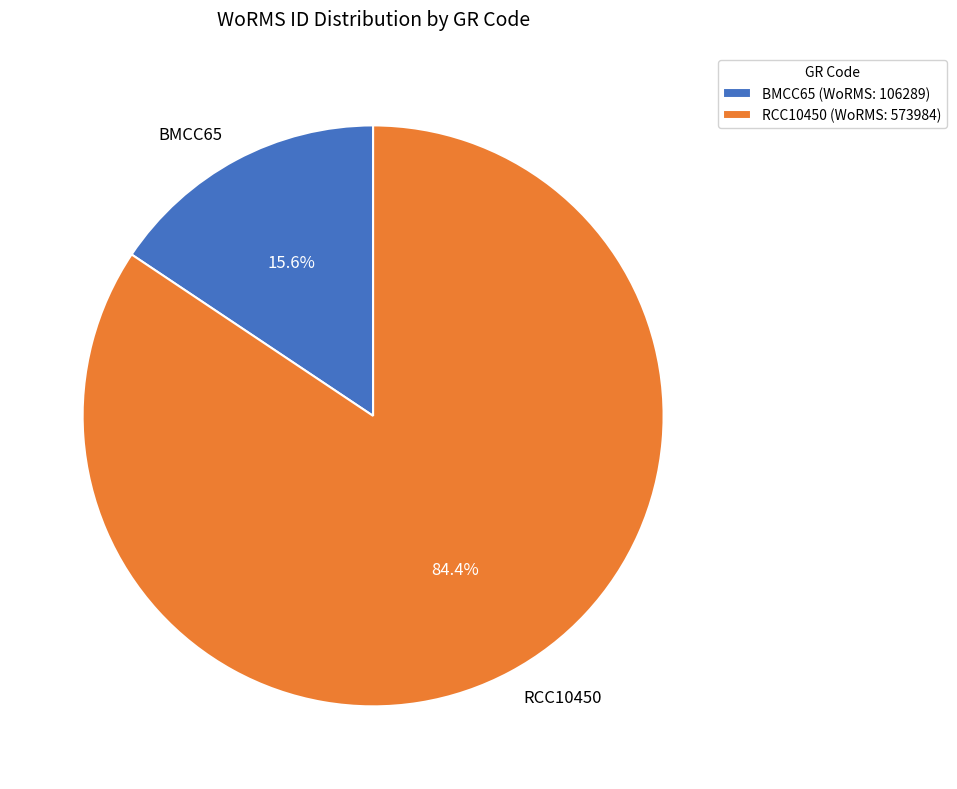

Rank the categories by value from lowest to highest.

BMCC65, RCC10450